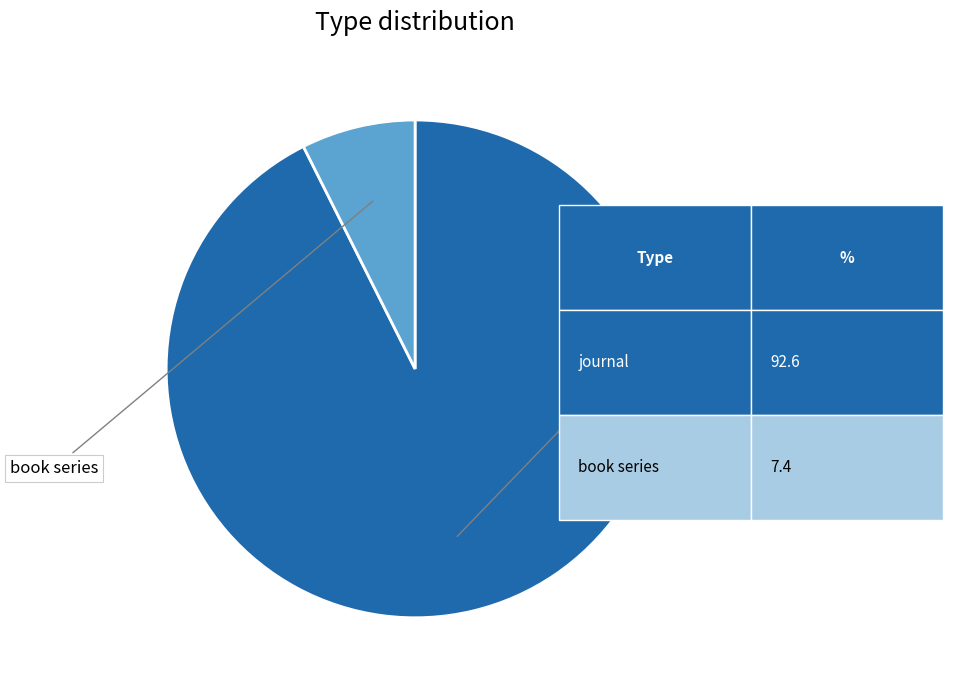

Approximately how many times larger is the value at journal compared to book series?

12.5